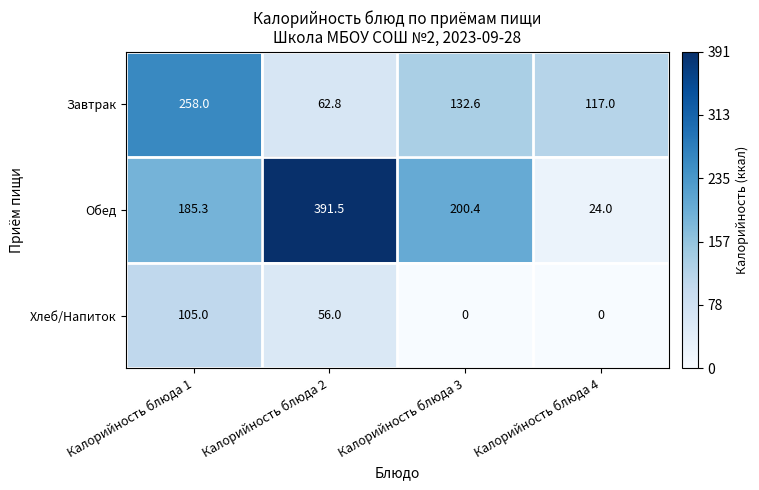

At which label does Обед reach its minimum?

Калорийность блюда 4